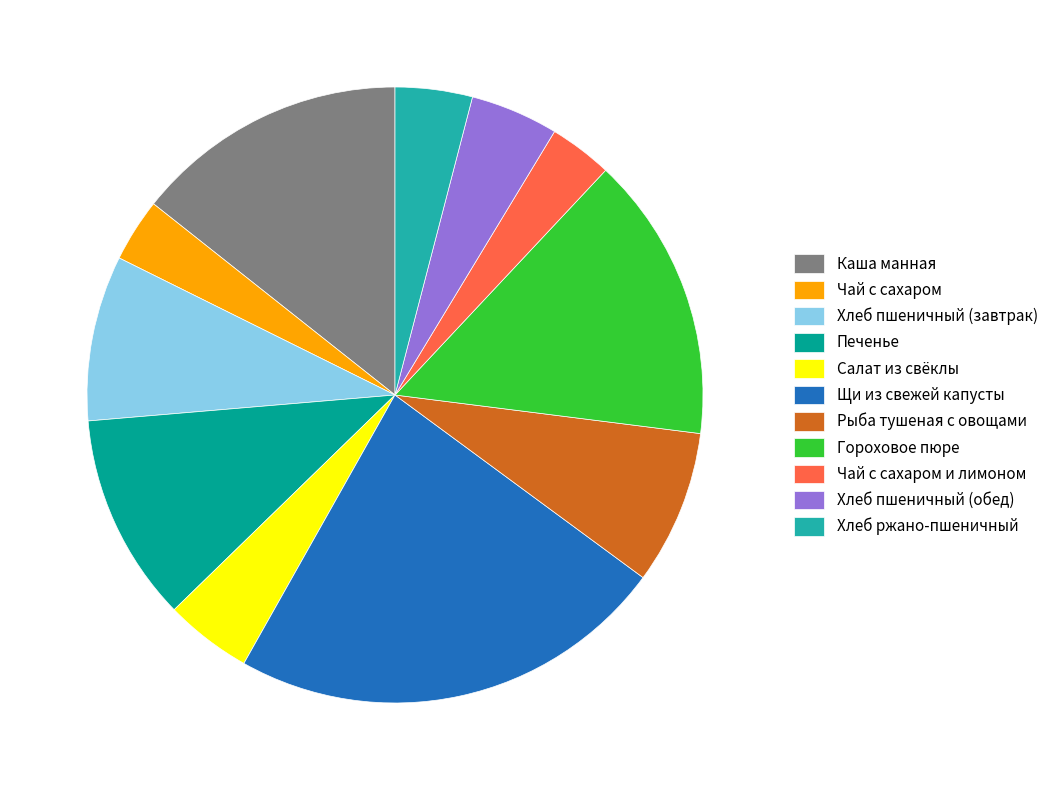

Is the sum of Гороховое пюре and Салат из свёклы greater than half?

No